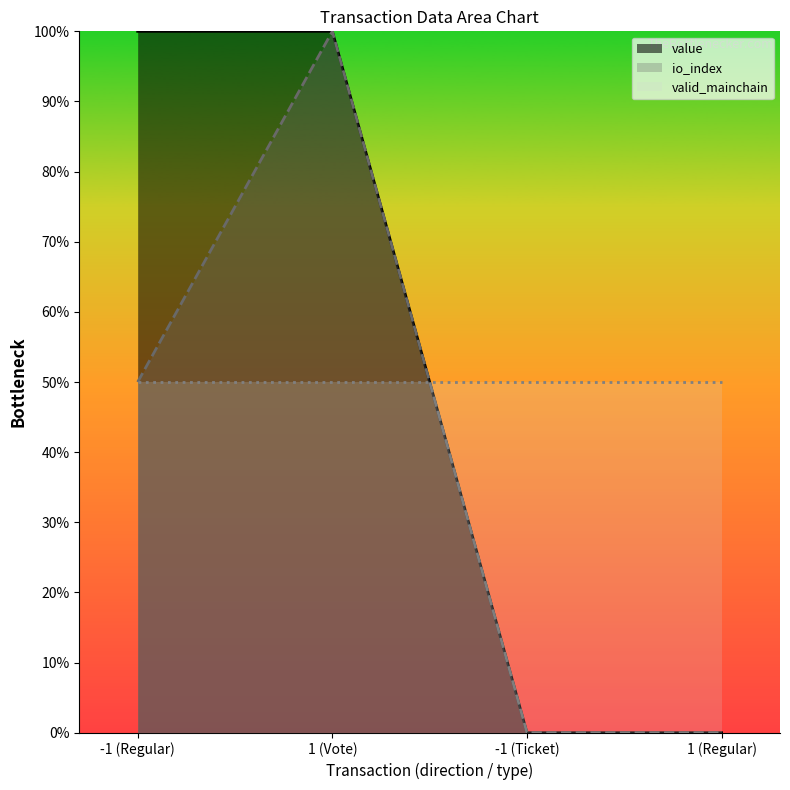

Where do valid_mainchain (line) and value (line) first cross each other?

1 (Vote) and -1 (Ticket)